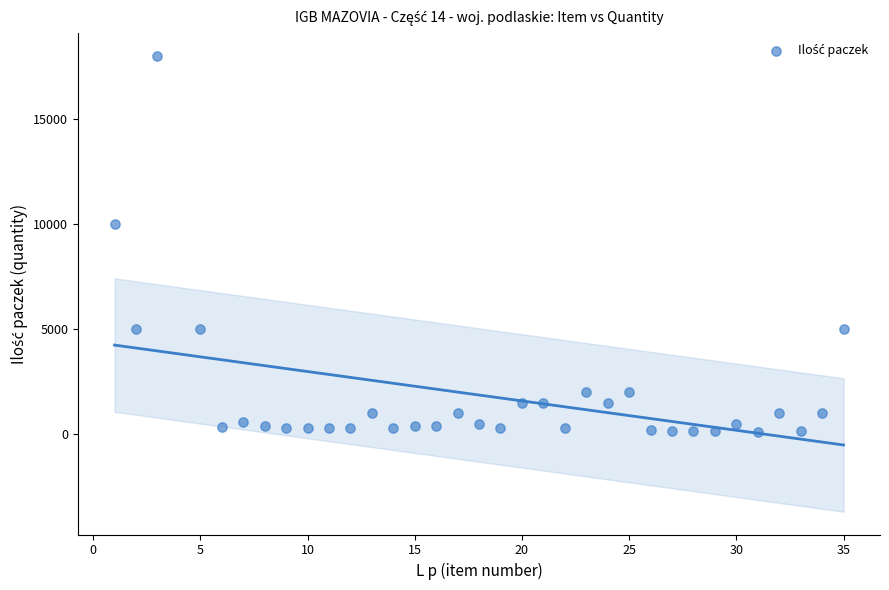

What Y value in the scatter plot is closest to 9050?

10000